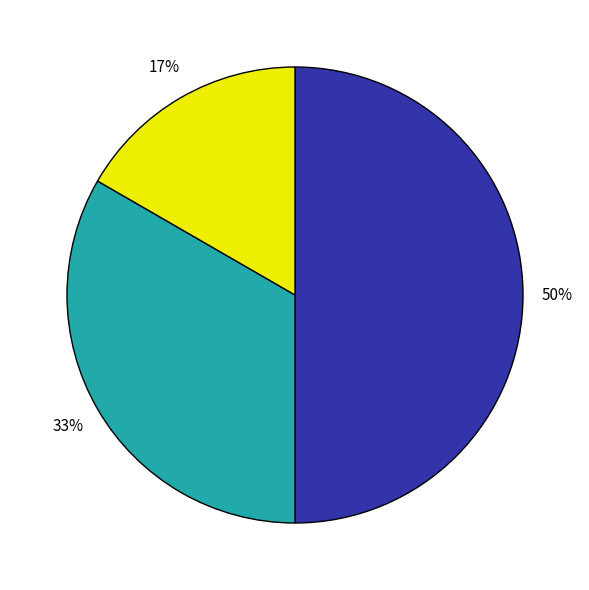

To the nearest percent, what is the average slice percentage?

33%